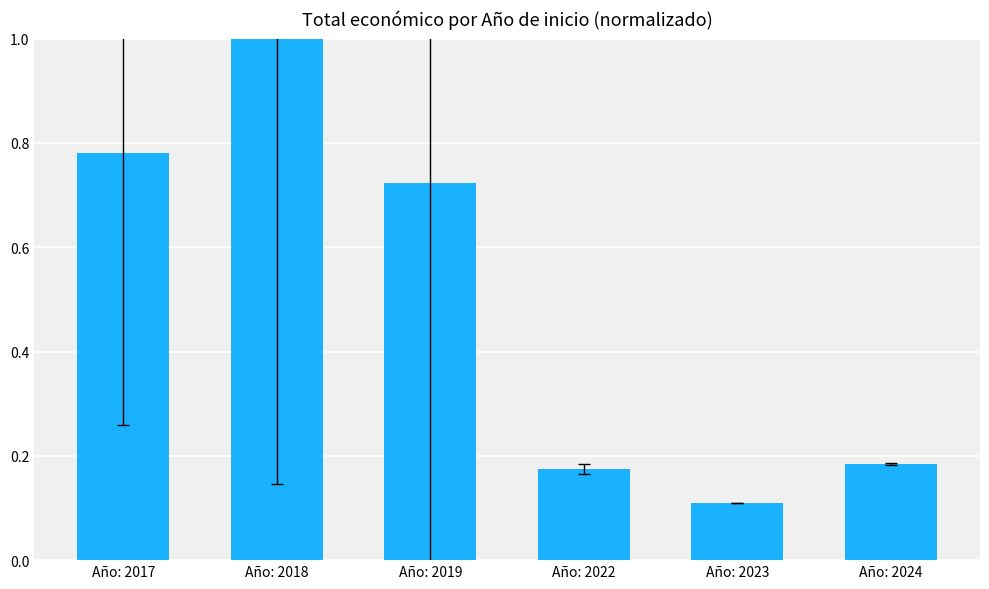

Is it true that the value at Año: 2019 is 0.3?

False